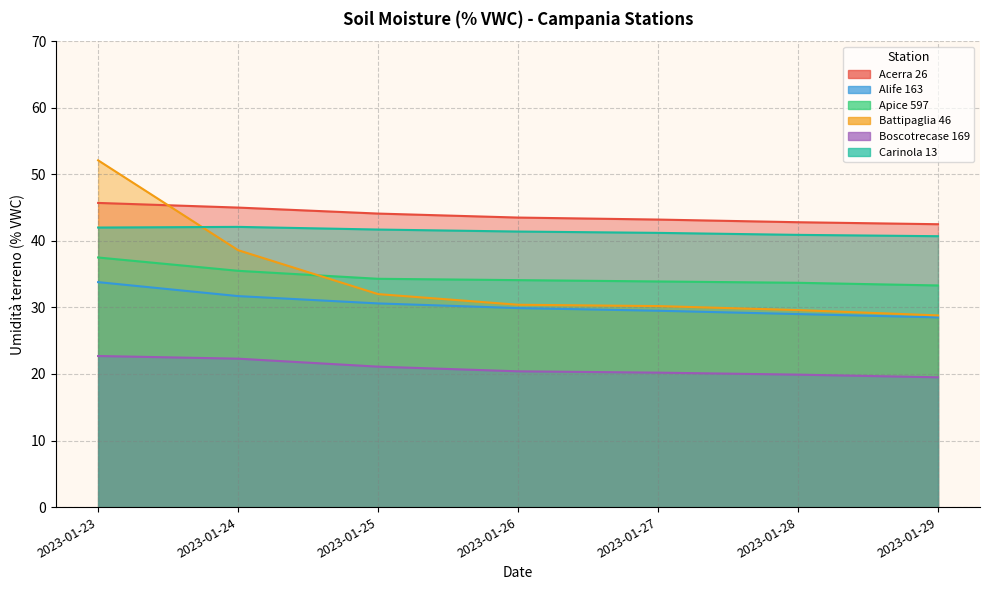

How many lines are shown in the chart?

6